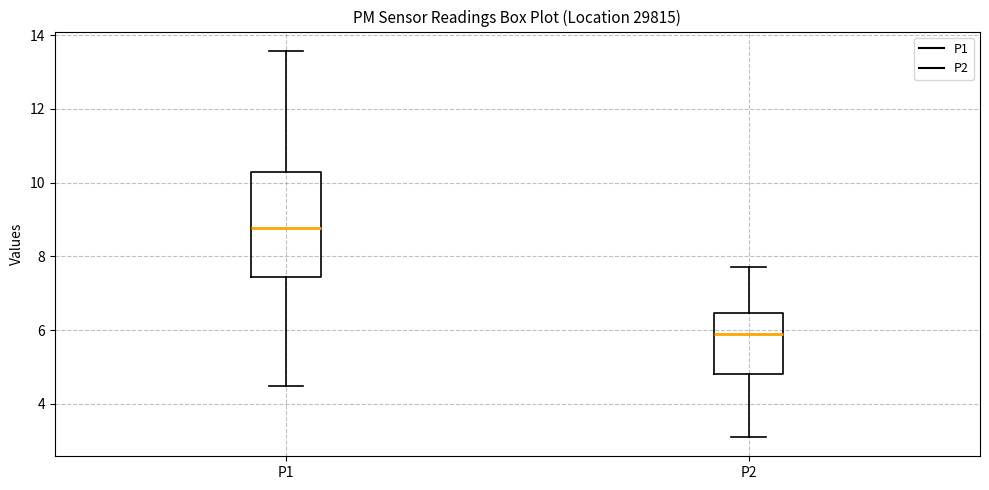

Reading left to right, transcribe this box plot: for each box, give where its median line is, the range the box spans, and where its two whiskers end, as read against the y-axis. The values are not printed on the chart, so give them approximately, as read against the axis.

P1: median 8.8, box 7.4 to 10.2, whiskers 4.4 to 13.6
P2: median 6.0, box 4.8 to 6.4, whiskers 3.2 to 7.8